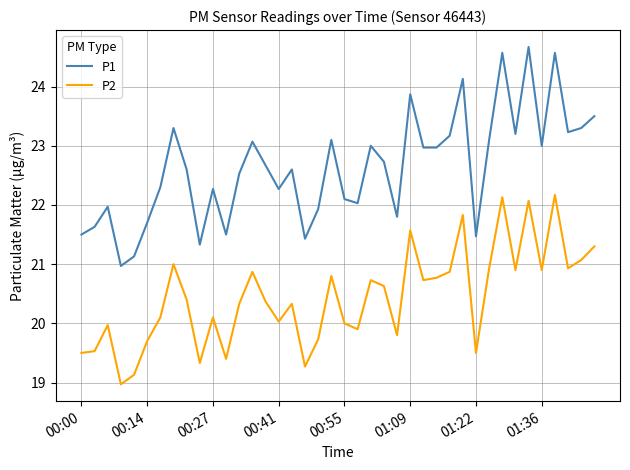

What is the highest value of the P1 series?

24.7